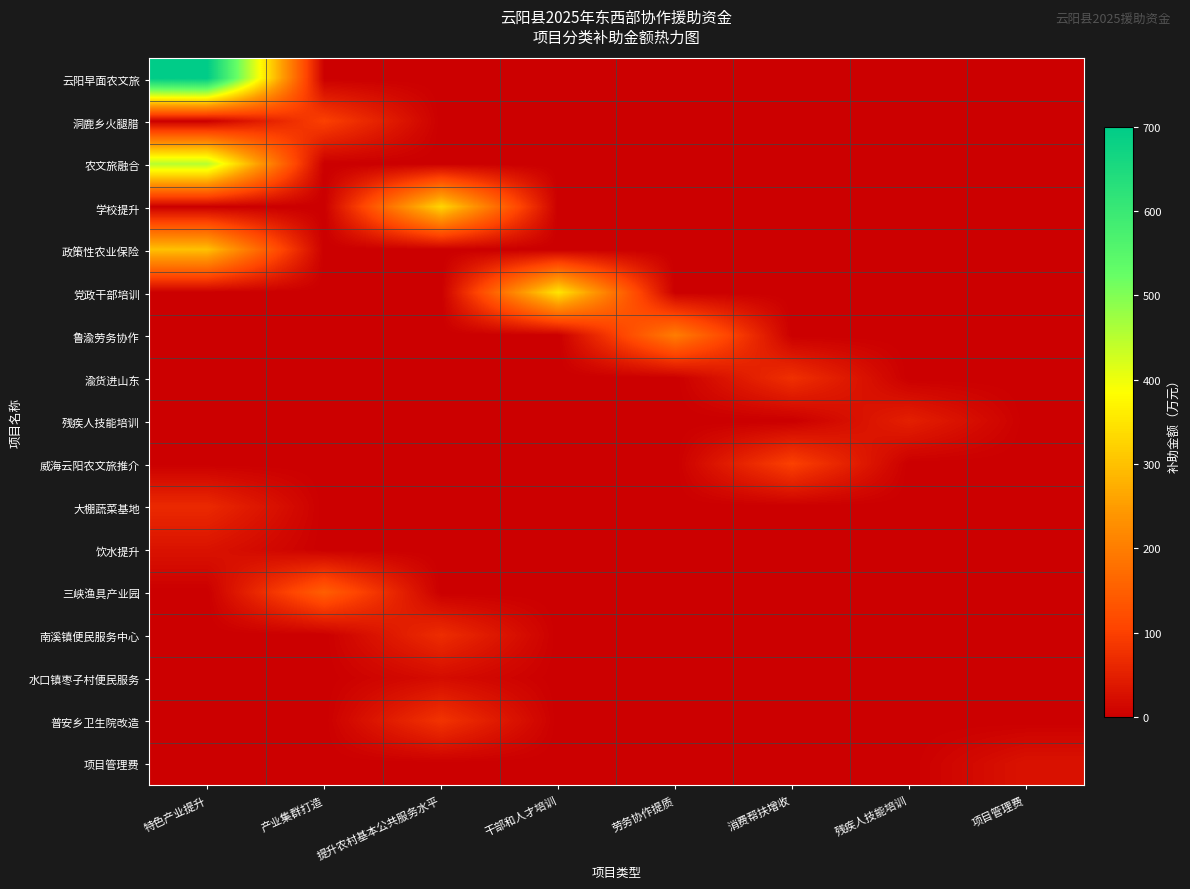

Between 干部和人才培训 and 特色产业提升, which is larger?

特色产业提升